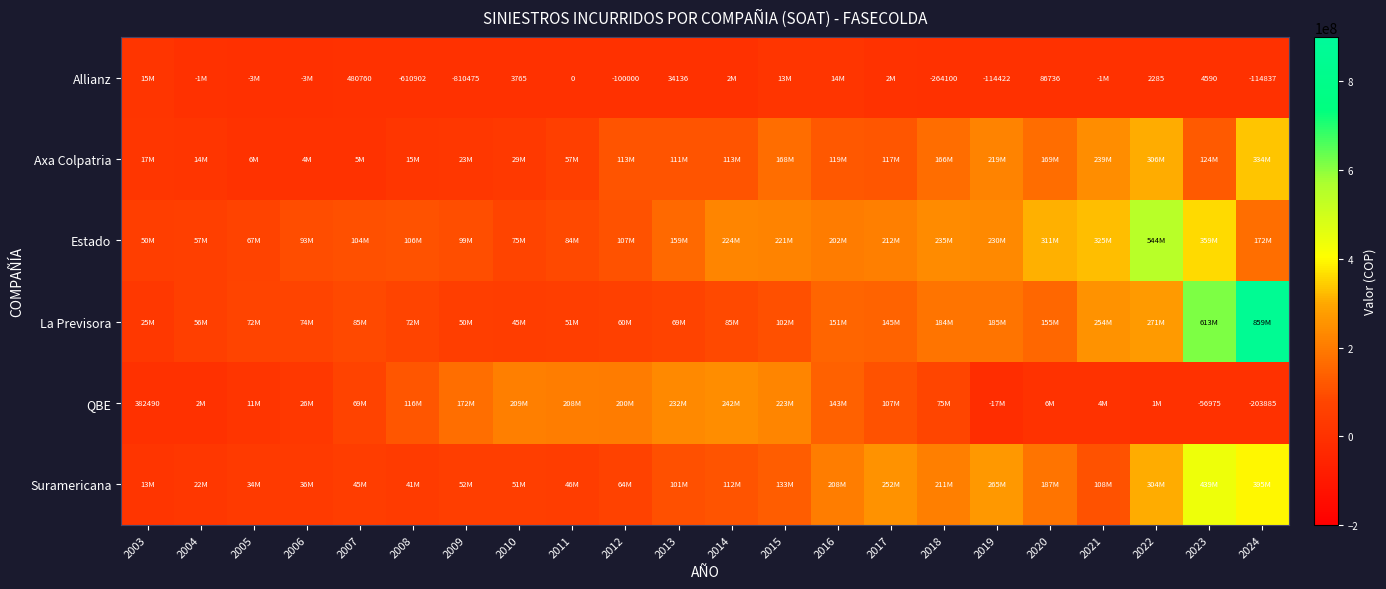

Is the value of Estado at 2004 greater than the value of Axa Colpatria at 2021?

No